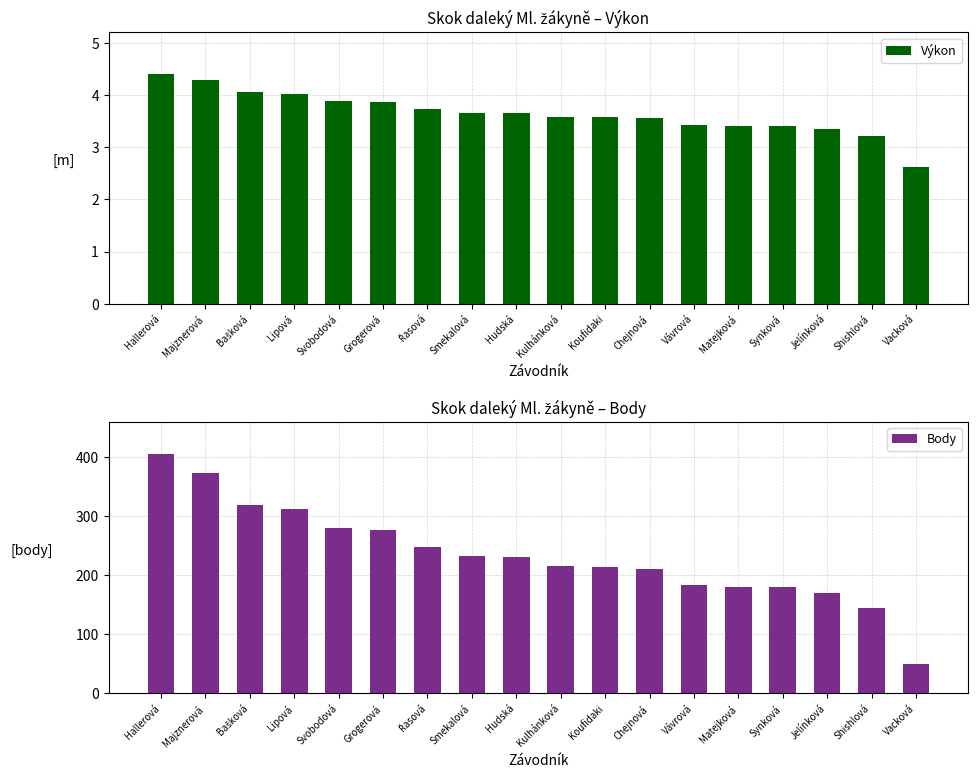

Reading left to right, extract all data points from this chart.

Výkon: Hallerová=4.4	Majznerová=4.3	Bašková=4.0	Lipová=4.0	Svobodová=3.9	Grogerová=3.9	Řasová=3.7	Smekalová=3.7	Hudská=3.6	Kulhánková=3.6	Koufidaki=3.6	Chejnová=3.5	Vávrová=3.4	Matejková=3.4	Synková=3.4	Jelínková=3.4	Shishlová=3.2	Vacková=2.6
Body: Hallerová=406.0	Majznerová=374.0	Bašková=319.0	Lipová=312.0	Svobodová=281.0	Grogerová=276.0	Řasová=248.0	Smekalová=233.0	Hudská=231.0	Kulhánková=216.0	Koufidaki=214.0	Chejnová=210.0	Vávrová=184.0	Matejková=180.0	Synková=180.0	Jelínková=170.0	Shishlová=144.0	Vacková=49.0